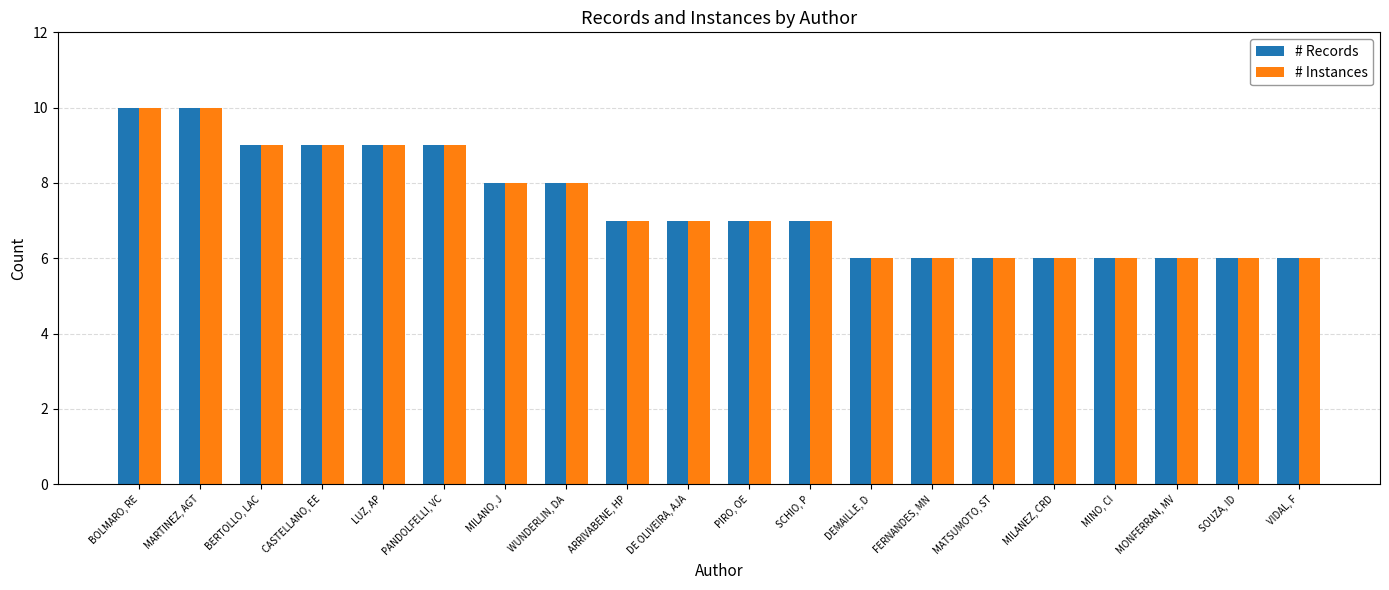

What are all the series names shown in the legend?

# Records, # Instances